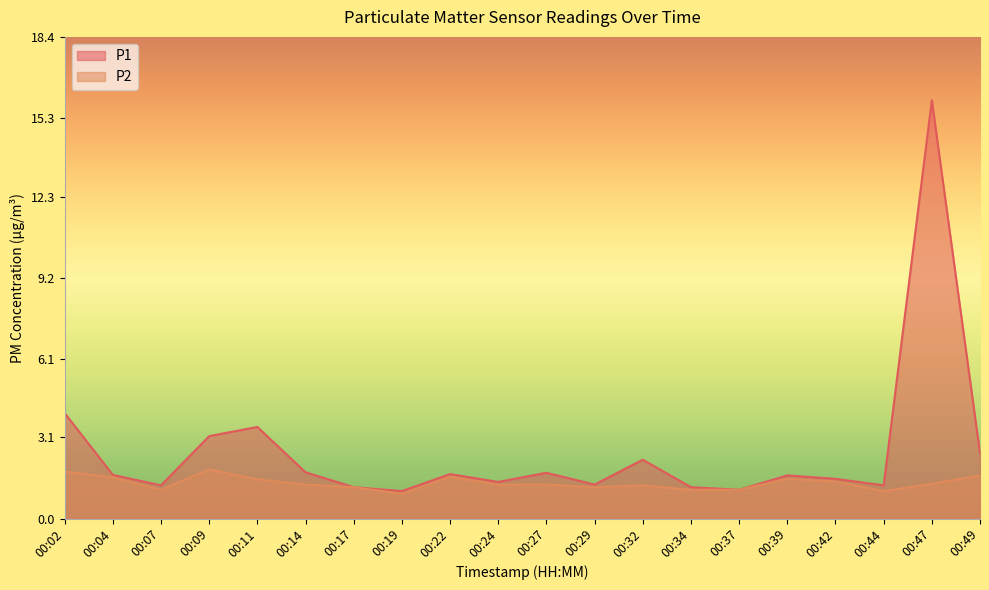

True or false: P2 has a value of 1.7 at 00:14.

False